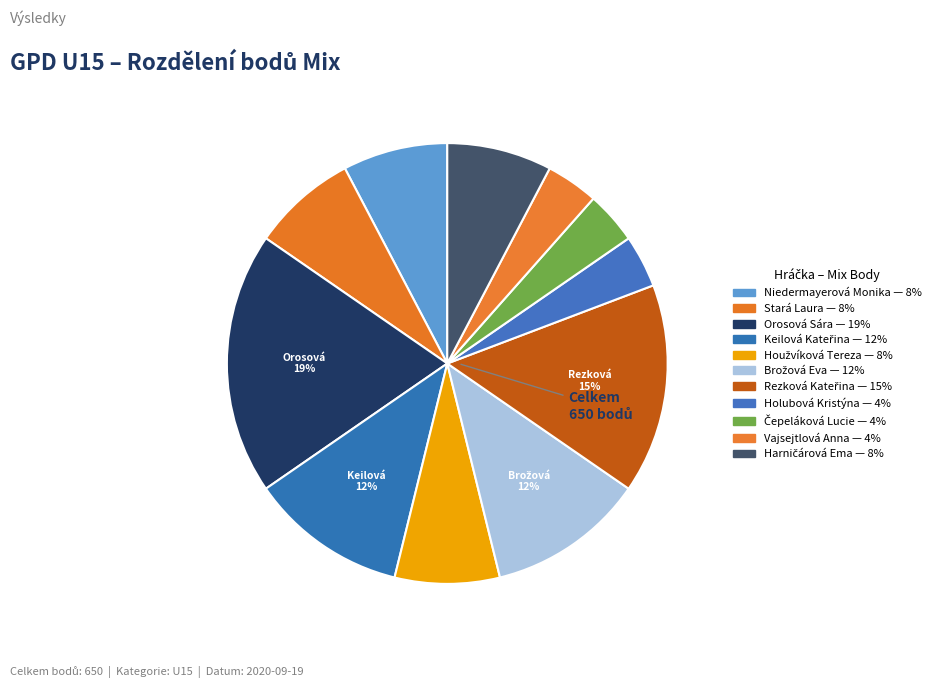

How much of the chart is everything except Brožová Eva?

88.5%